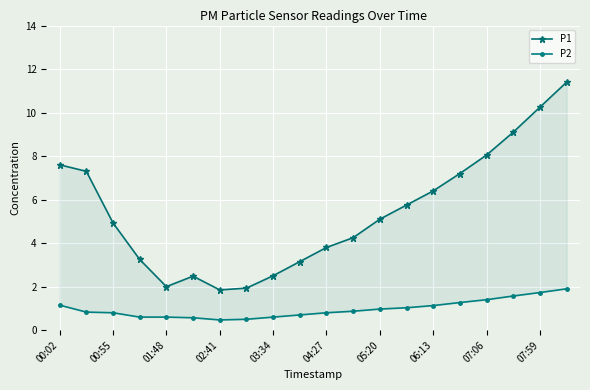

Which series changed the most between 05:20 and 11?

P1